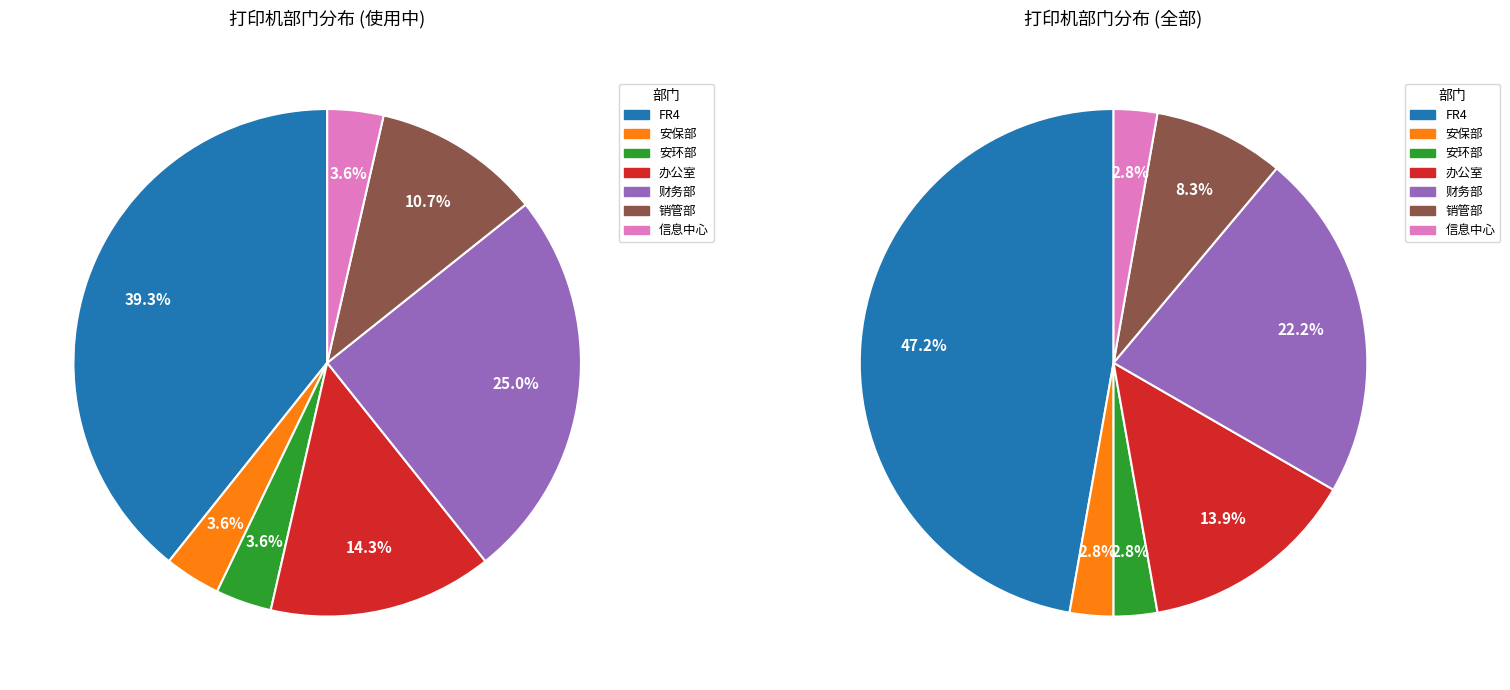

Does 信息中心 account for over 50% of the chart?

No